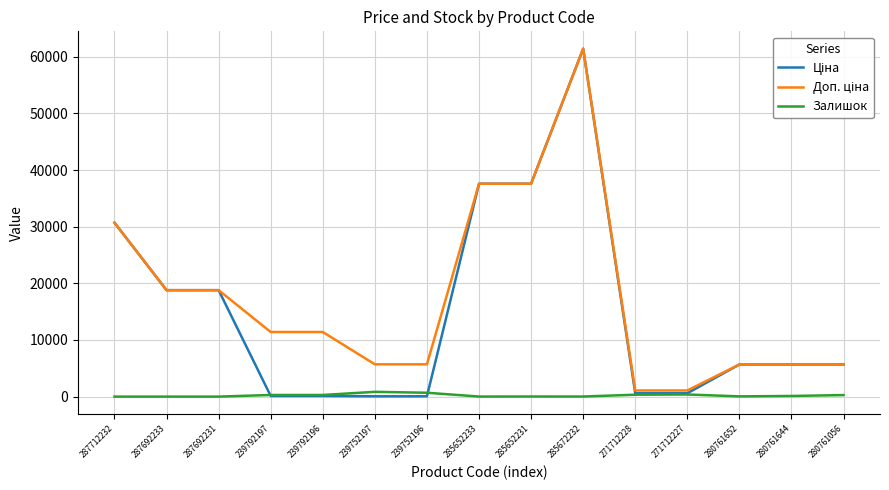

The Залишок series shows 12.0 at 285652233. True or false?

True